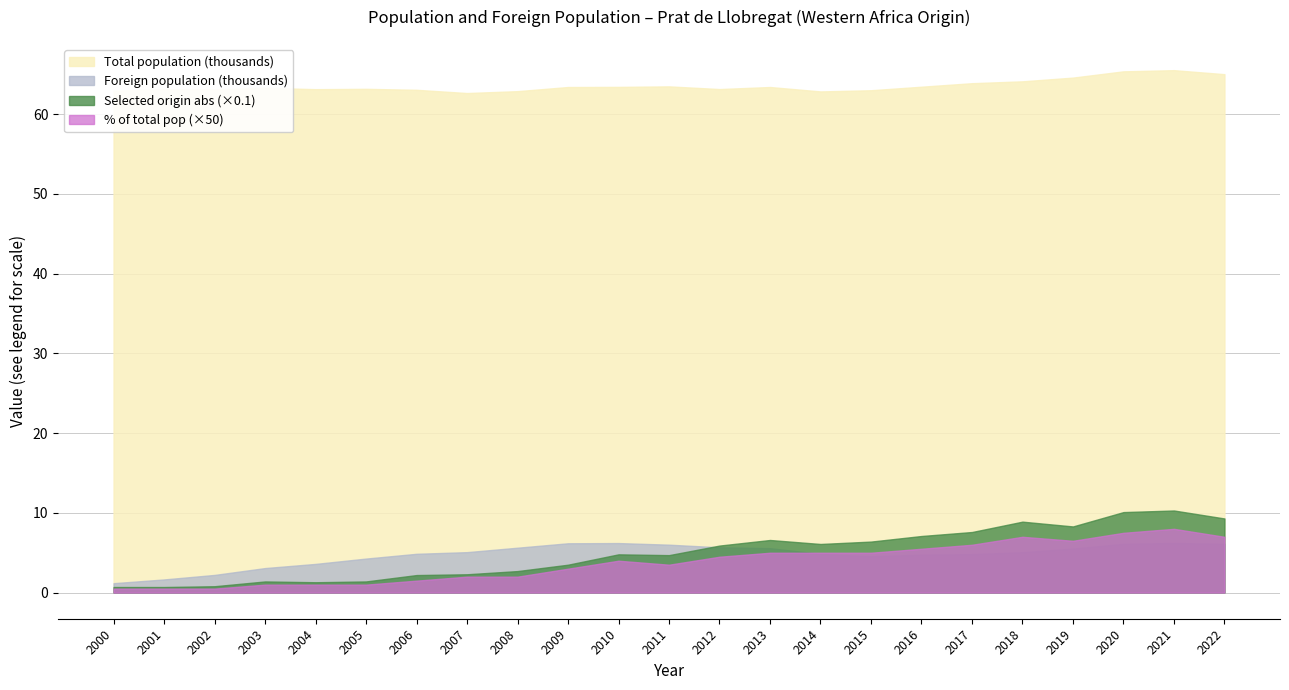

Is it true that % of total population equals 0.1 at 2014?

True